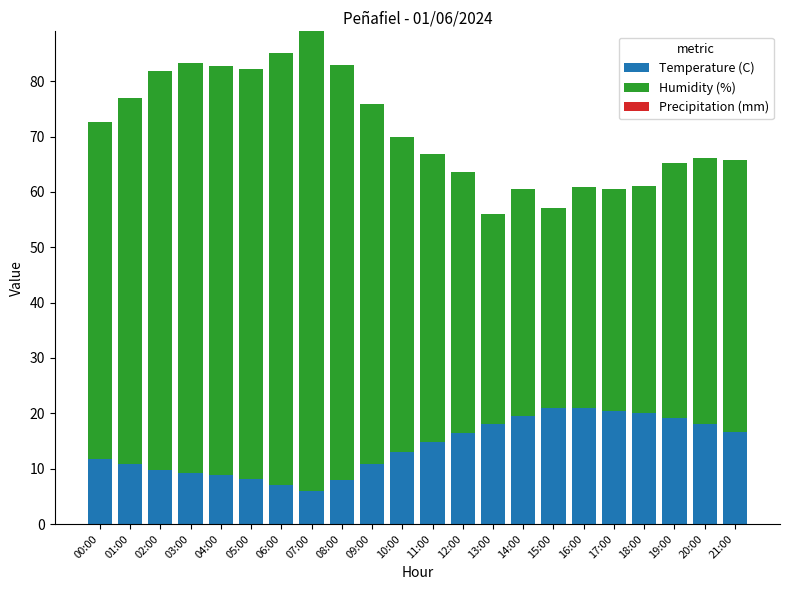

How many bars are there in total?

22